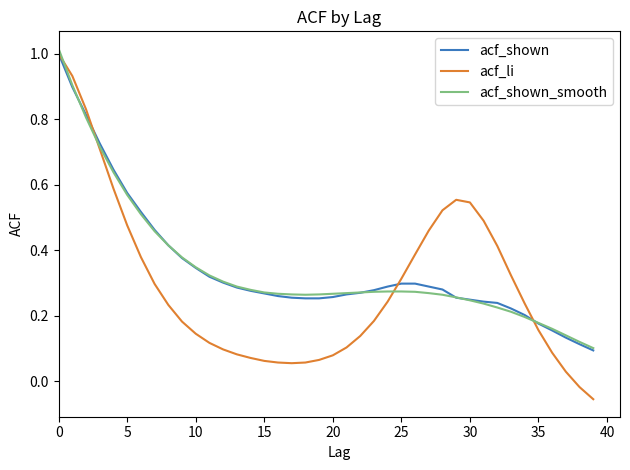

Which series has the largest range (max minus min)?

acf_li